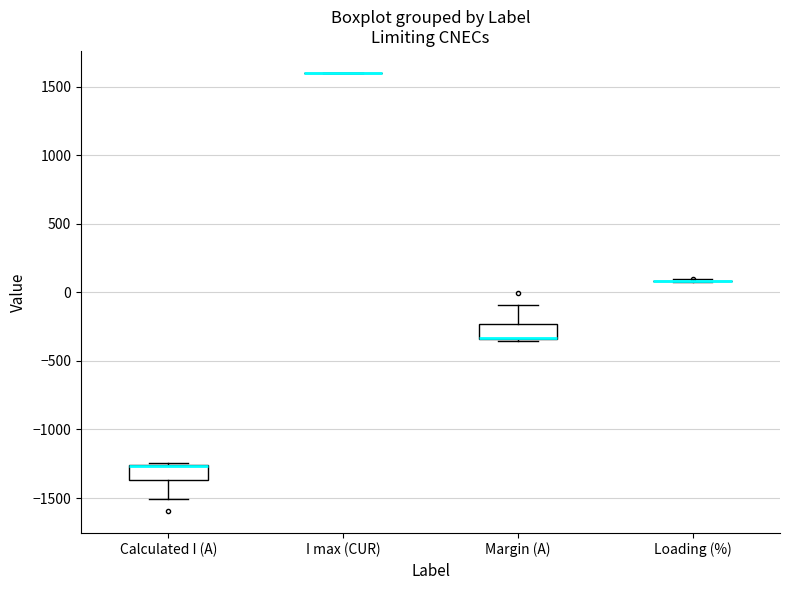

Reading left to right, transcribe this box plot: for each box, give where its median line is, the range the box spans, and where its two whiskers end, as read against the y-axis. The values are not printed on the chart, so give them approximately, as read against the axis.

Calculated I (A): median -1250 (drawn on the box's upper edge), box -1350 to -1250, whiskers -1500 to -1250
I max (CUR): box collapsed to a line at 1600, whiskers 1600 to 1600
Margin (A): median -350 (drawn on the box's lower edge), box -350 to -250, whiskers -350 to -100
Loading (%): box collapsed to a line at 100, whiskers 100 to 100